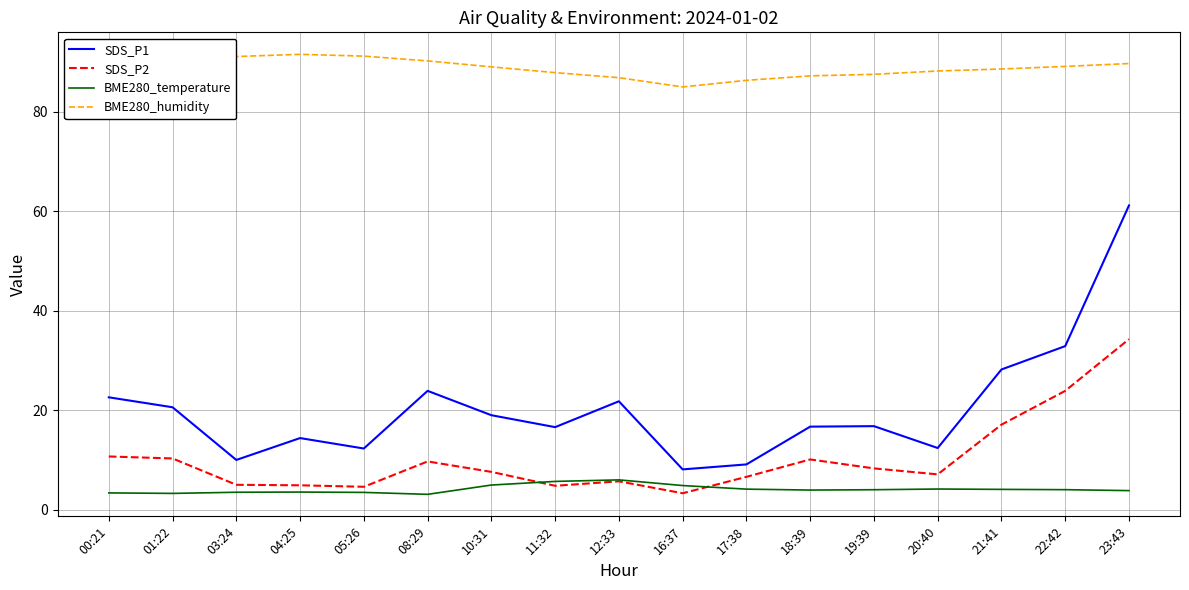

How many lines are shown in the chart?

4